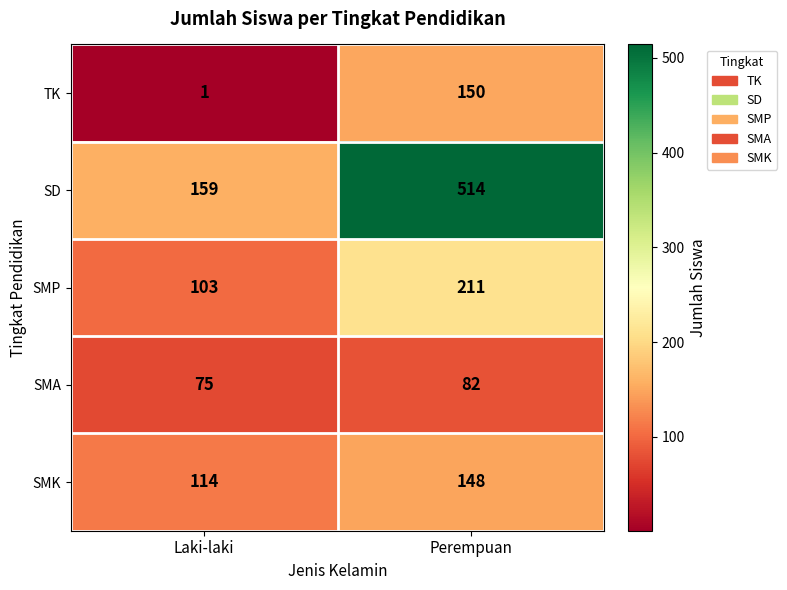

At which category does the chart reach its minimum across all series?

Laki-laki